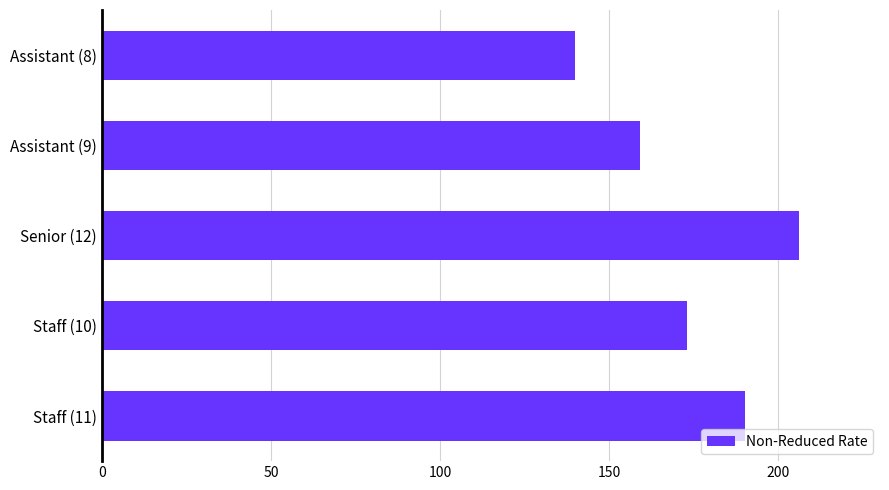

What is the difference between the second highest and second lowest values?

31